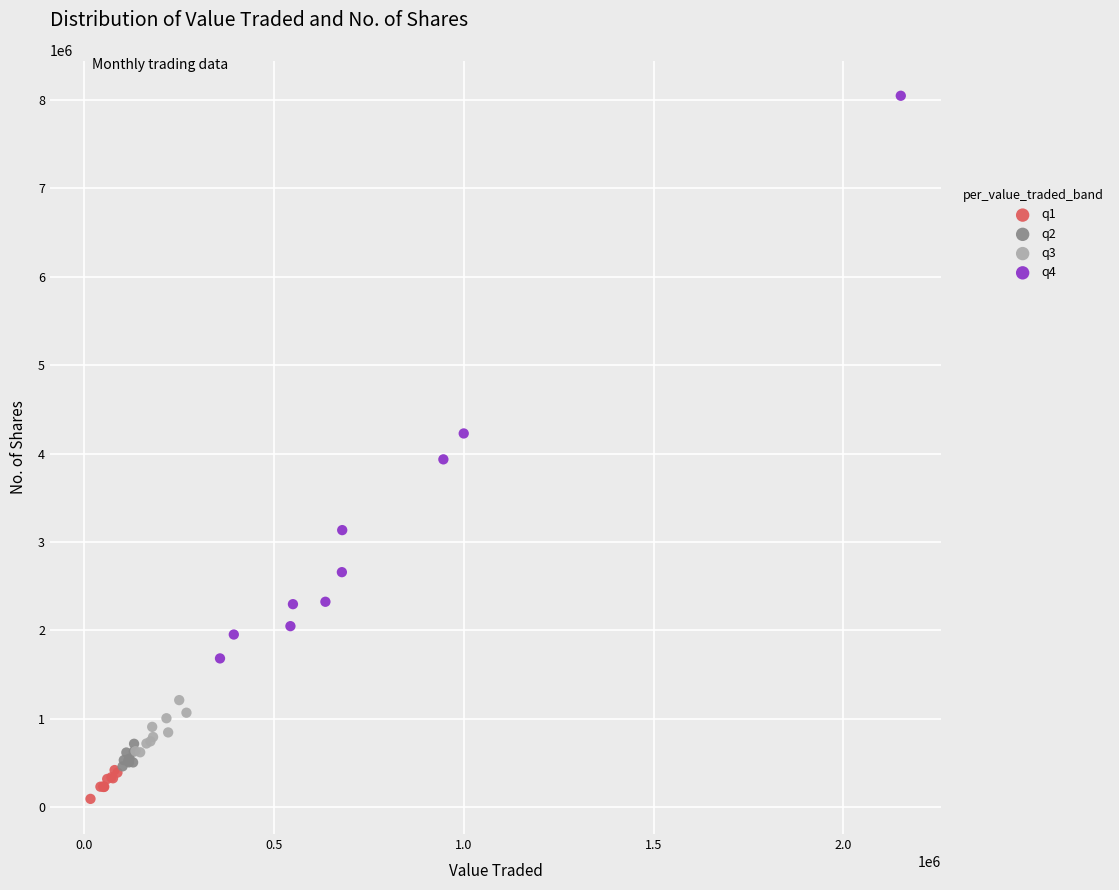

What are all the series names shown in the legend?

q1, q2, q3, q4